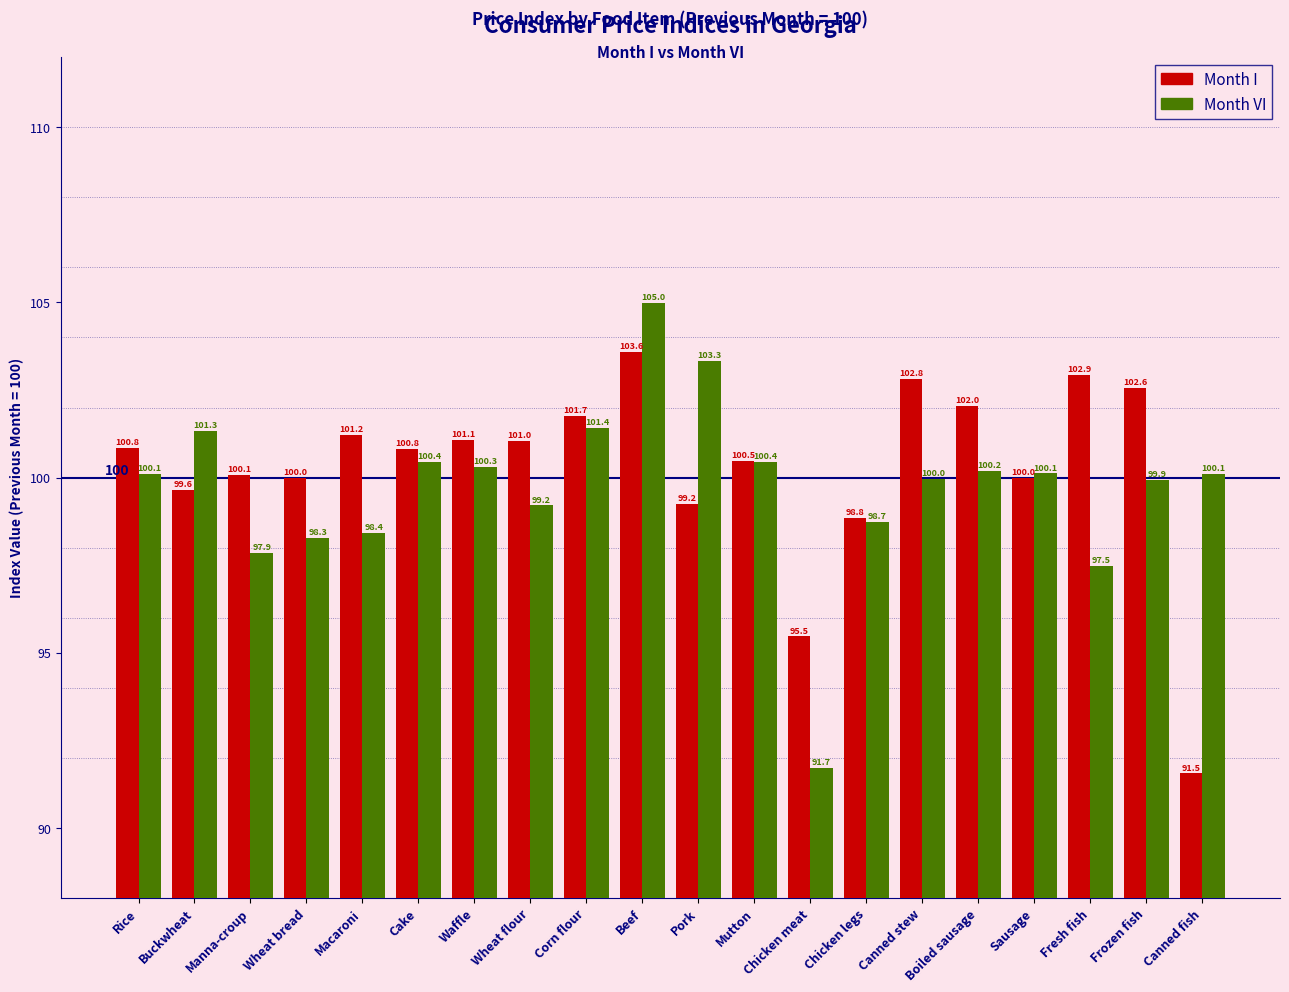

Reading left to right, list all the values displayed in this chart.

Month I: Rice=100.8	Buckwheat=99.6	Manna-croup=100.1	Wheat bread=100.0	Macaroni=101.2	Cake=100.8	Waffle=101.1	Wheat flour=101.0	Corn flour=101.7	Beef=103.6	Pork=99.2	Mutton=100.5	Chicken meat=95.5	Chicken legs=98.8	Canned stew=102.8	Boiled sausage=102.0	Sausage=100.0	Fresh fish=102.9	Frozen fish=102.6	Canned fish=91.5
Month VI: Rice=100.1	Buckwheat=101.3	Manna-croup=97.9	Wheat bread=98.3	Macaroni=98.4	Cake=100.4	Waffle=100.3	Wheat flour=99.2	Corn flour=101.4	Beef=105.0	Pork=103.3	Mutton=100.4	Chicken meat=91.7	Chicken legs=98.7	Canned stew=100.0	Boiled sausage=100.2	Sausage=100.1	Fresh fish=97.5	Frozen fish=99.9	Canned fish=100.1